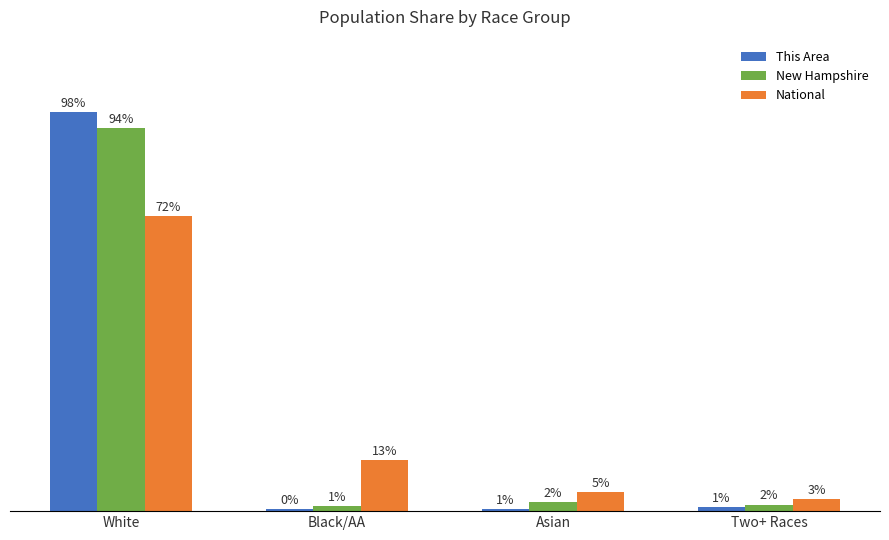

How many bars are there in each group?

3